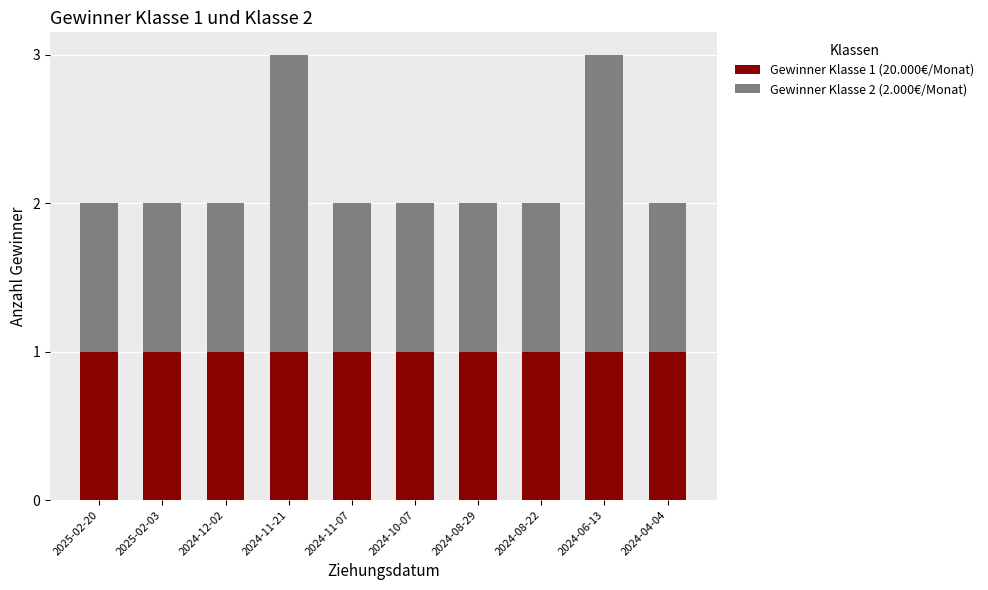

True or false: Gewinner Klasse 1 (20.000€/Monat) has a value of 1 at 2024-11-21.

True